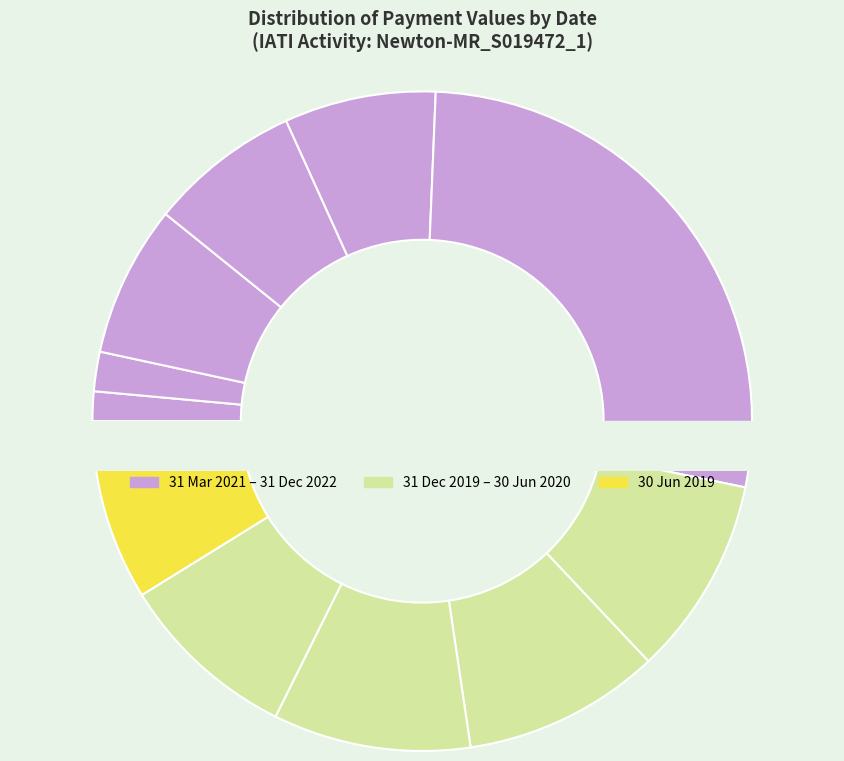

Which category has the biggest portion of the pie?

31 Mar 2021